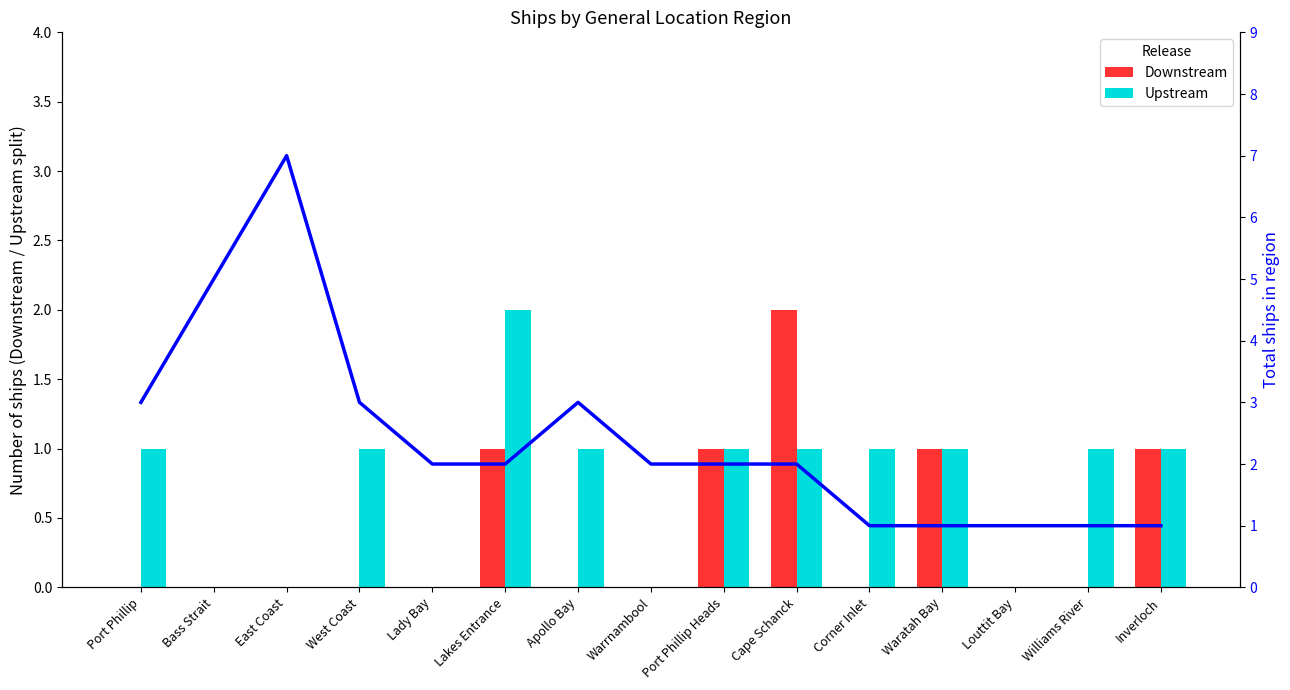

Which series has the widest spread of values?

Total count